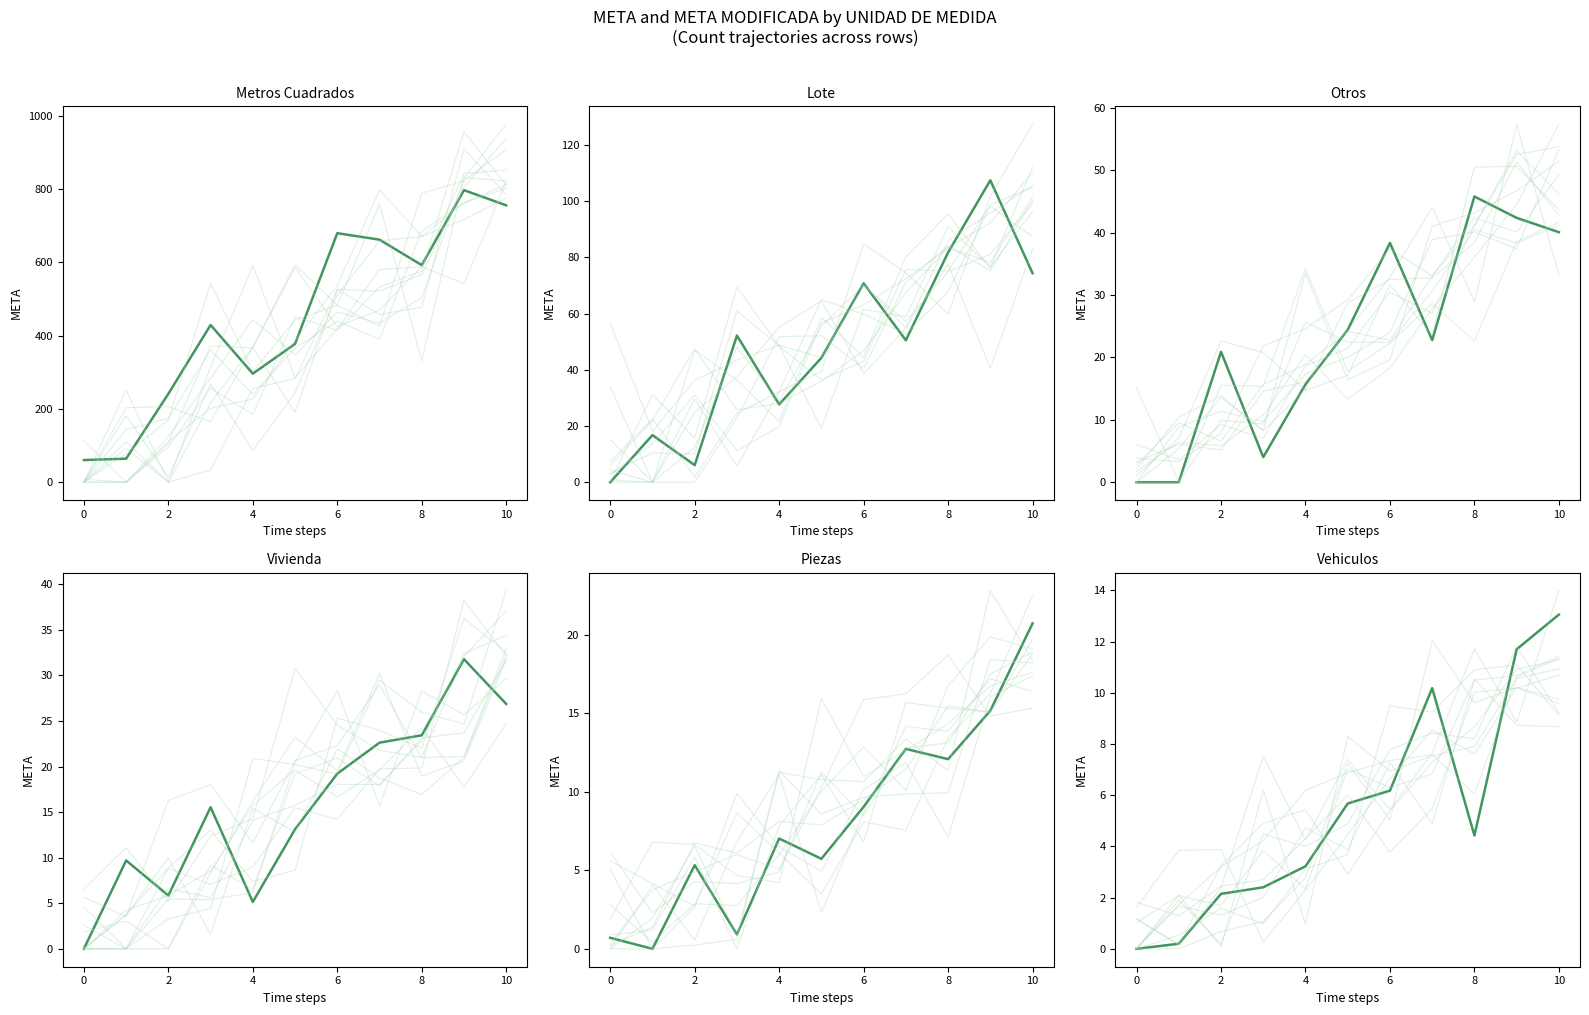

Between 4 and 2, which is larger?

4